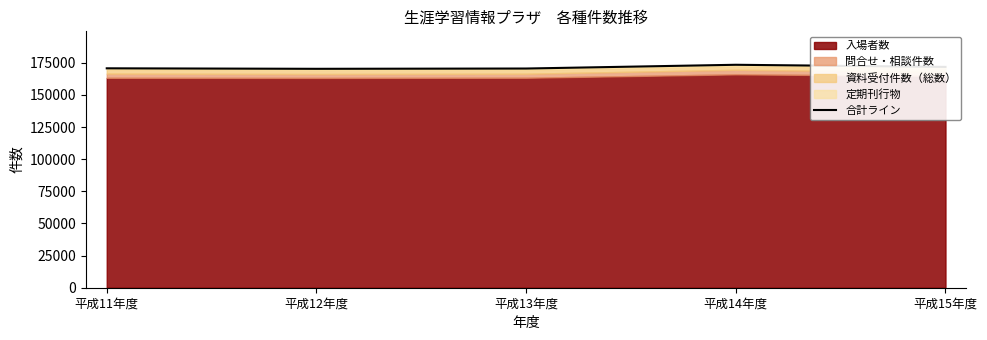

Is it true that the value at 平成15年度 is 97824?

False